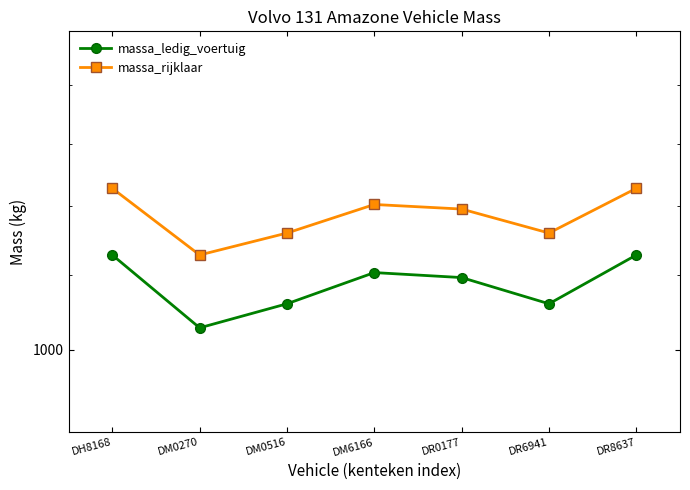

What are all the series names shown in the legend?

massa_ledig_voertuig, massa_rijklaar